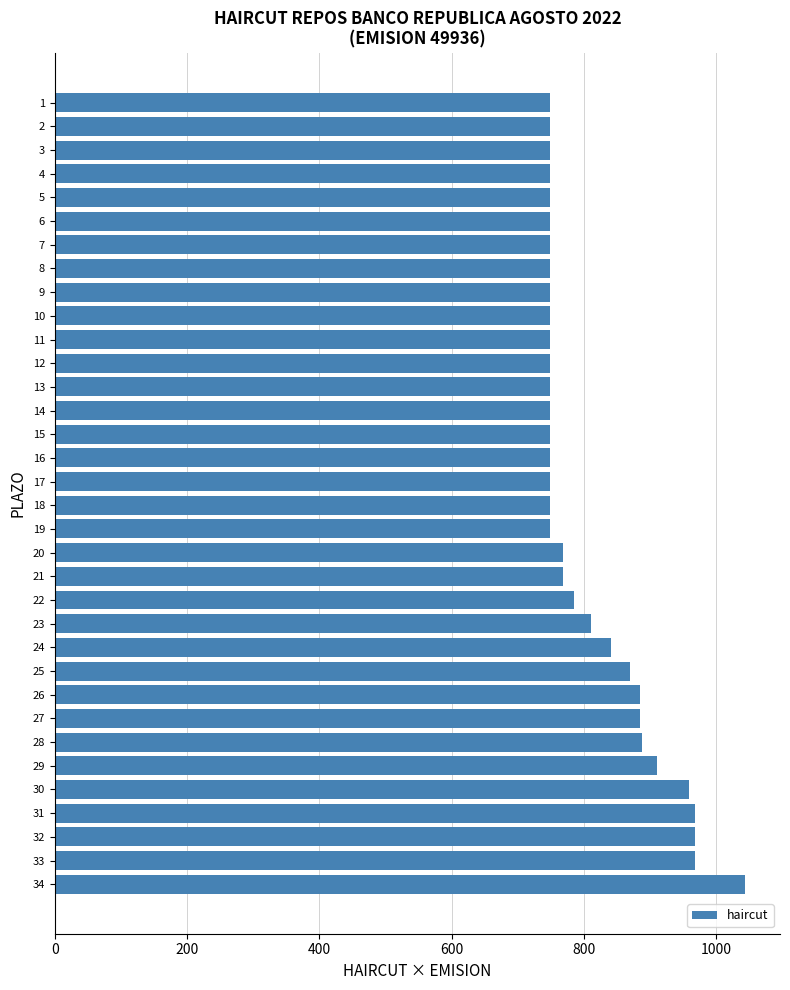

Which label corresponds to the largest value in the chart?

34